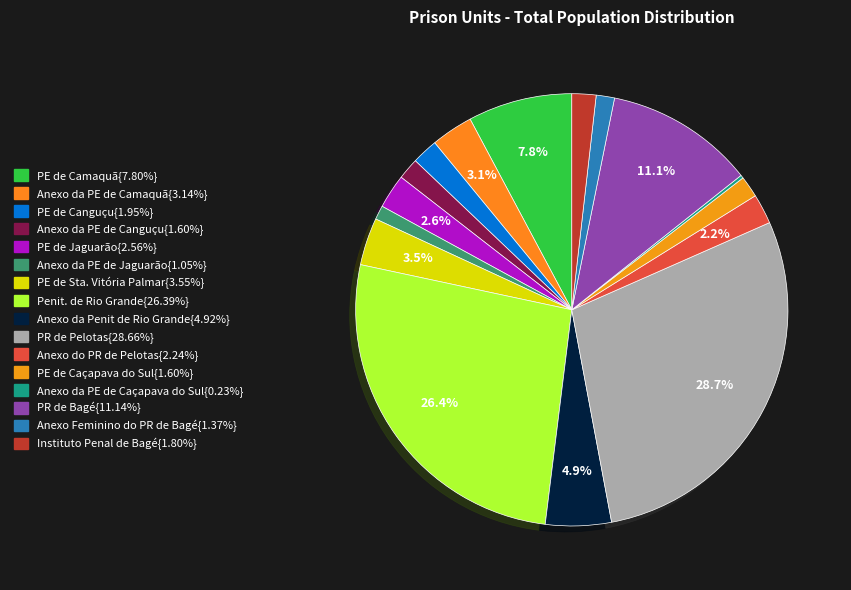

Which category has the biggest portion of the pie?

PR de Pelotas